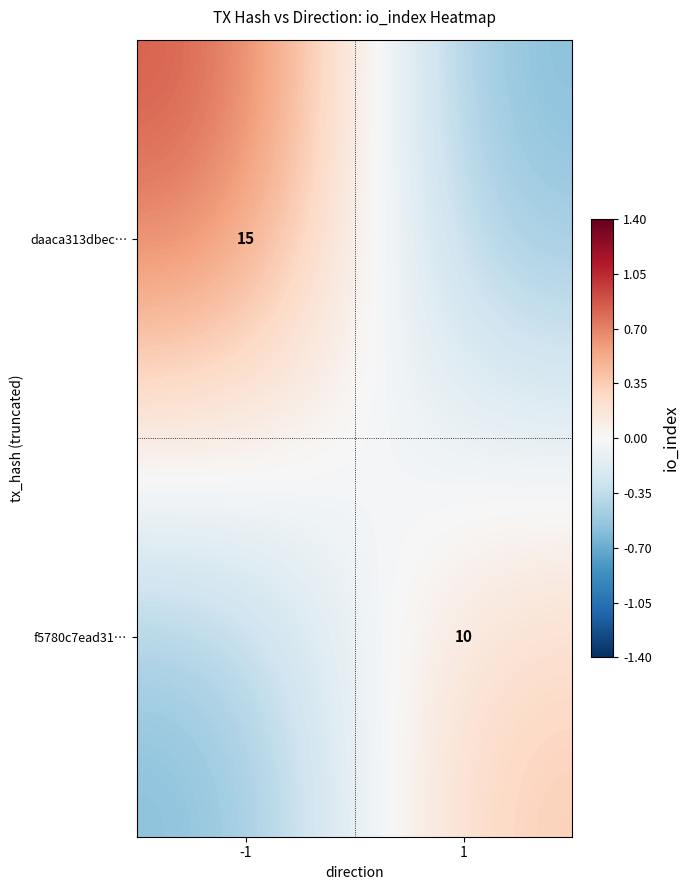

Is the value of daaca313dbec… at -1 greater than the value of f5780c7ead31… at 1?

Yes